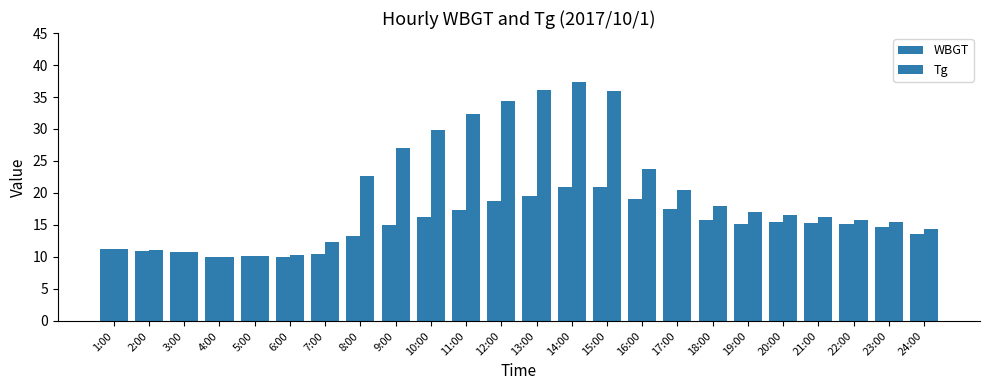

Reading right to left, extract all data points from this chart.

WBGT: 13.6	14.7	15.1	15.3	15.5	15.1	15.8	17.5	19.1	20.9	20.9	19.6	18.7	17.3	16.2	15.0	13.3	10.5	10.0	10.1	10.0	10.8	11.0	11.2
Tg: 14.3	15.4	15.8	16.3	16.6	17.1	17.9	20.4	23.8	36.0	37.3	36.1	34.4	32.4	29.8	27.1	22.7	12.4	10.3	10.1	10.0	10.8	11.1	11.3